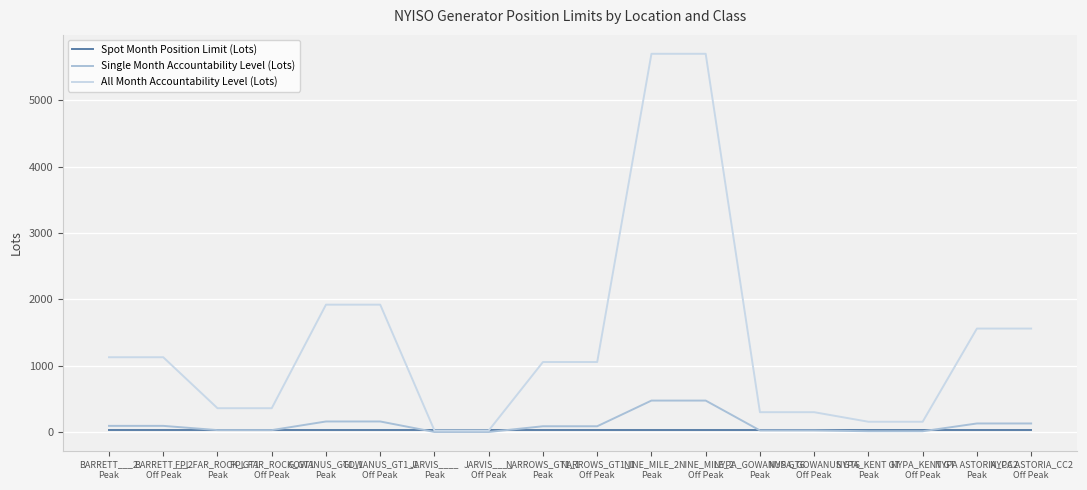

Which series has the largest total across all categories?

All Month Accountability Level (Lots)